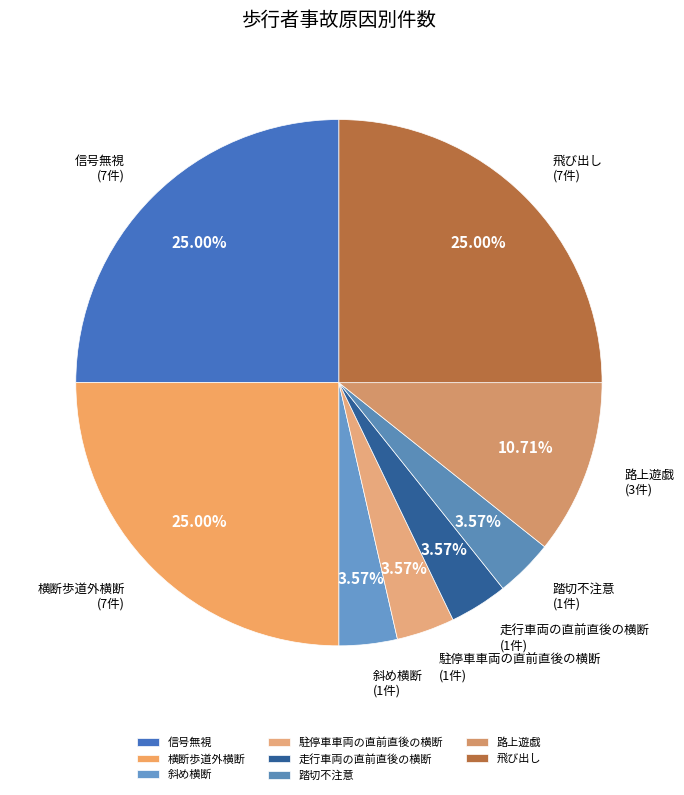

True or false: 踏切不注意 accounts for 17% of the total.

False